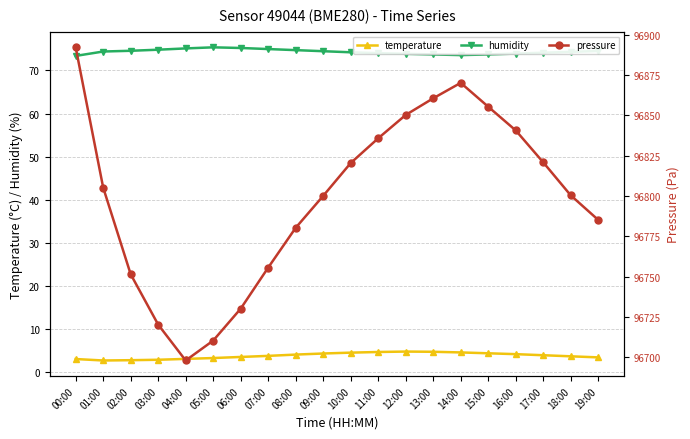

What is the label of the 14th point from the left?

13:00